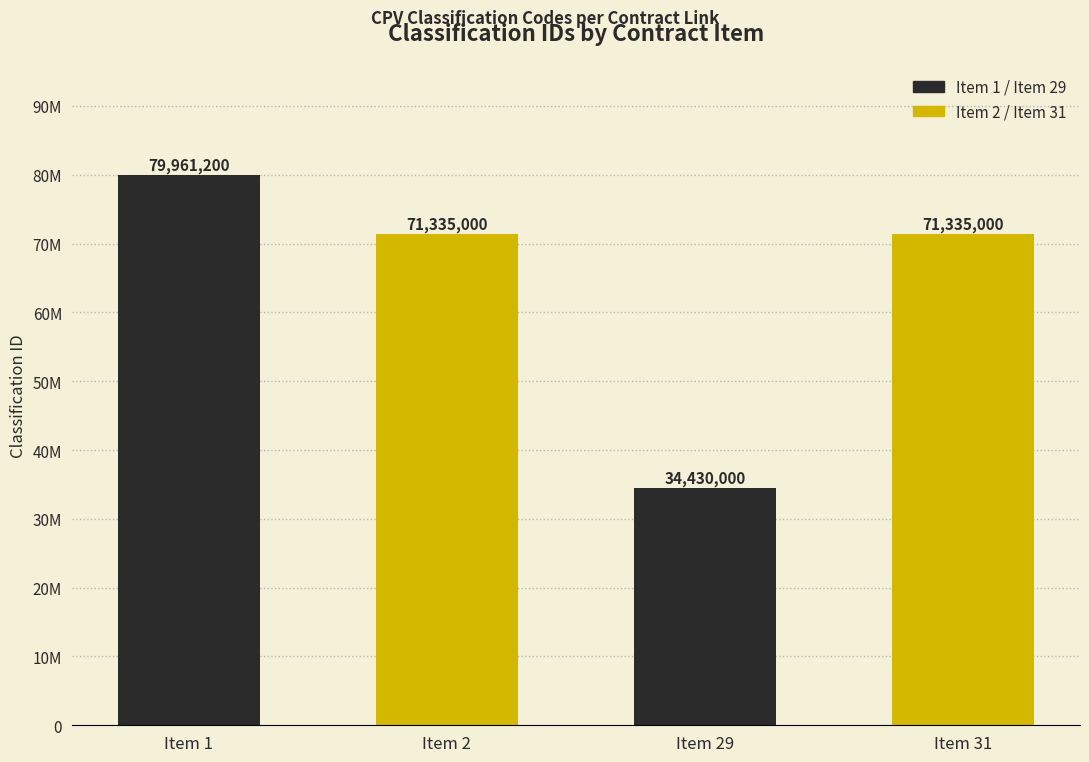

The chart shows a value of 19109442 at id-31.0.contracts.0.items.0. True or false?

False